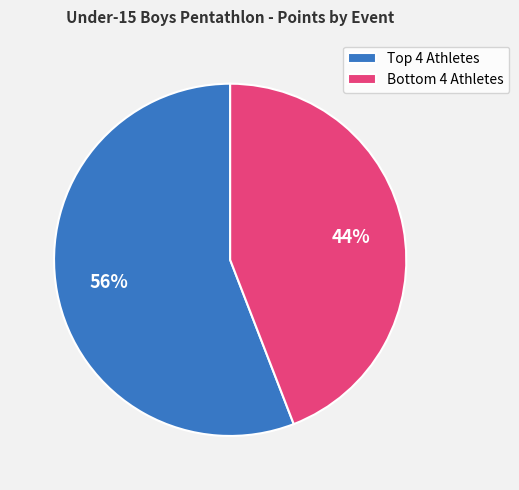

Rank the categories by value from lowest to highest.

Bottom 4 Athletes, Top 4 Athletes